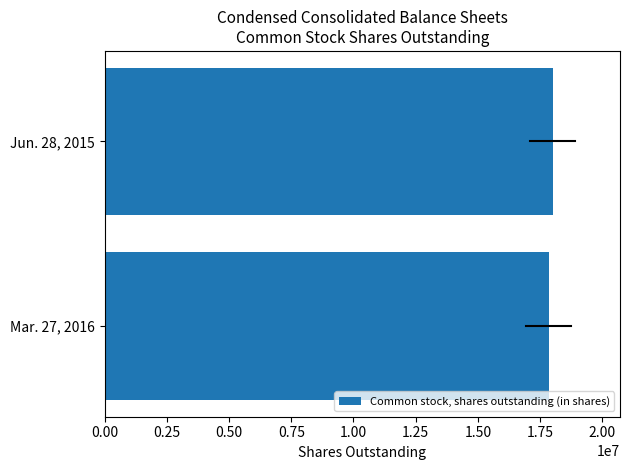

What is the sum of the values at Jun. 28, 2015 and Mar. 27, 2016?

35847665